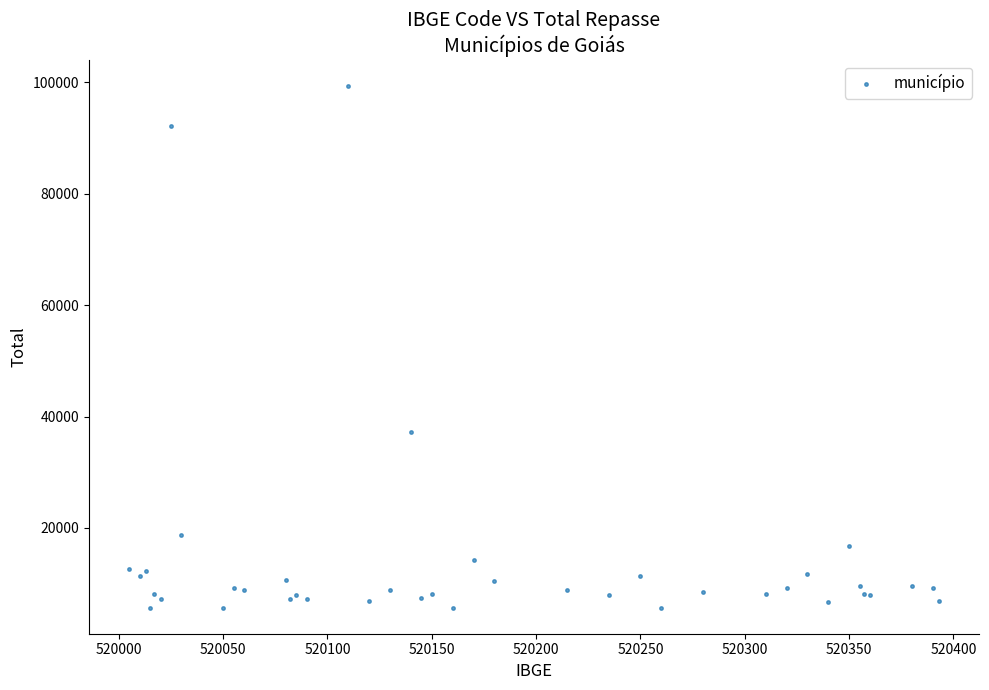

What Y value in the scatter plot is closest to 52476?

37176